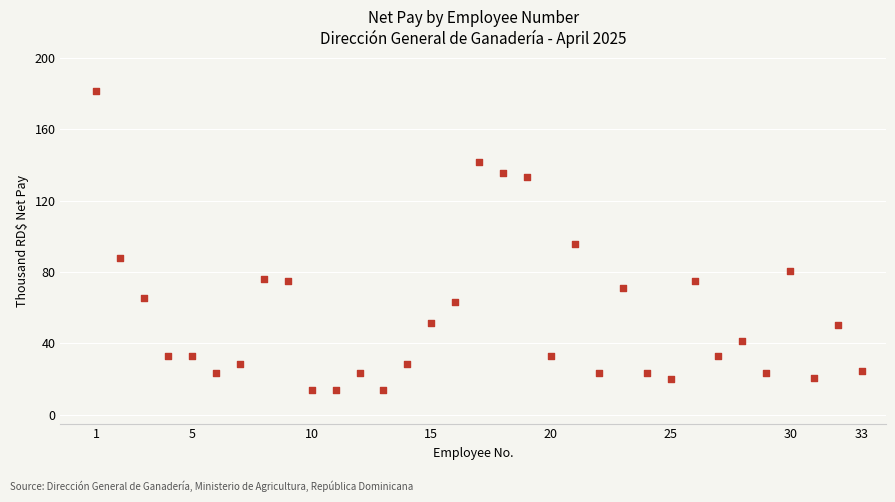

What is the range of Y values (max minus min)?

167.2